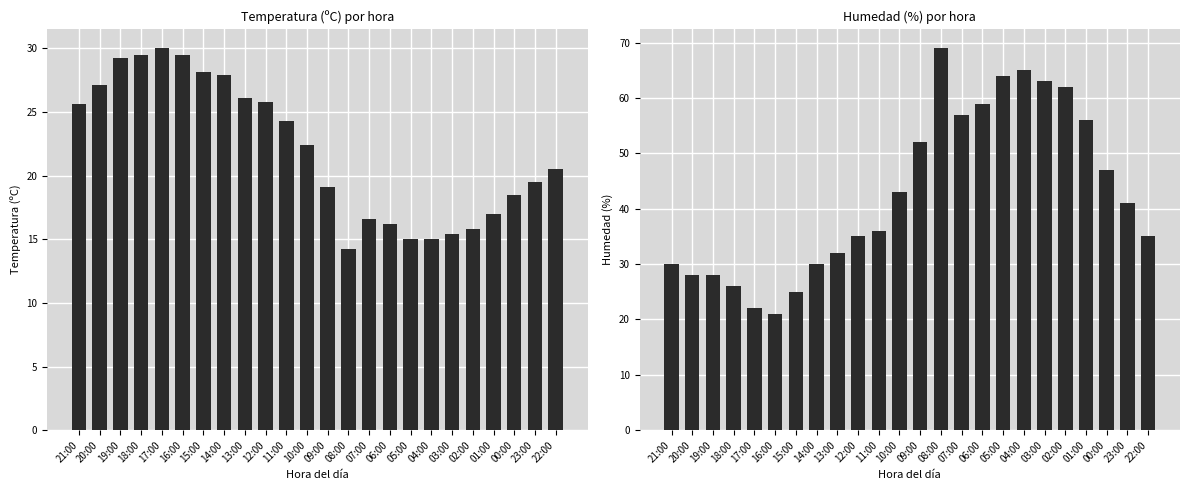

Which category has the lowest value in the Humedad (%) series?

16:00